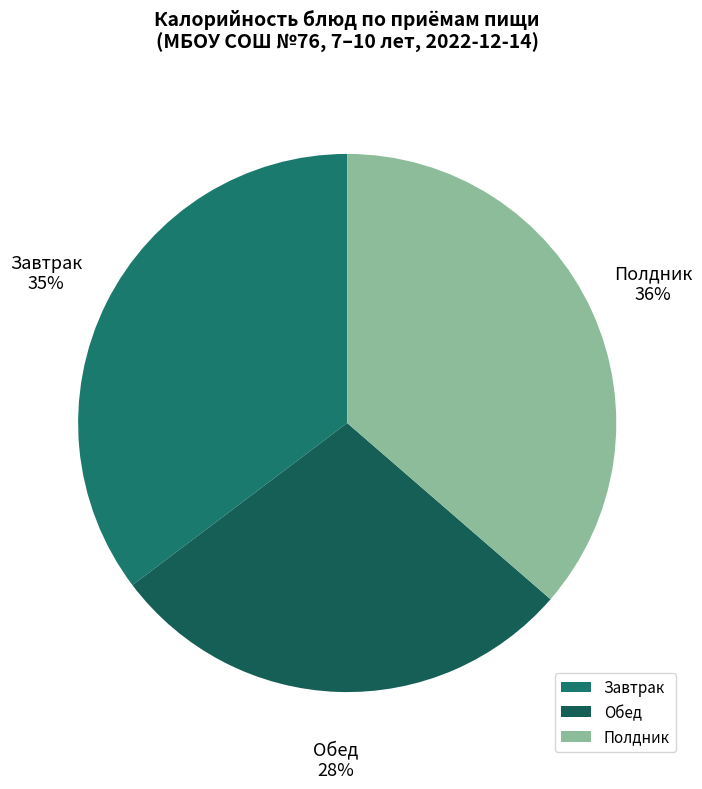

Is there a majority slice in this chart?

No